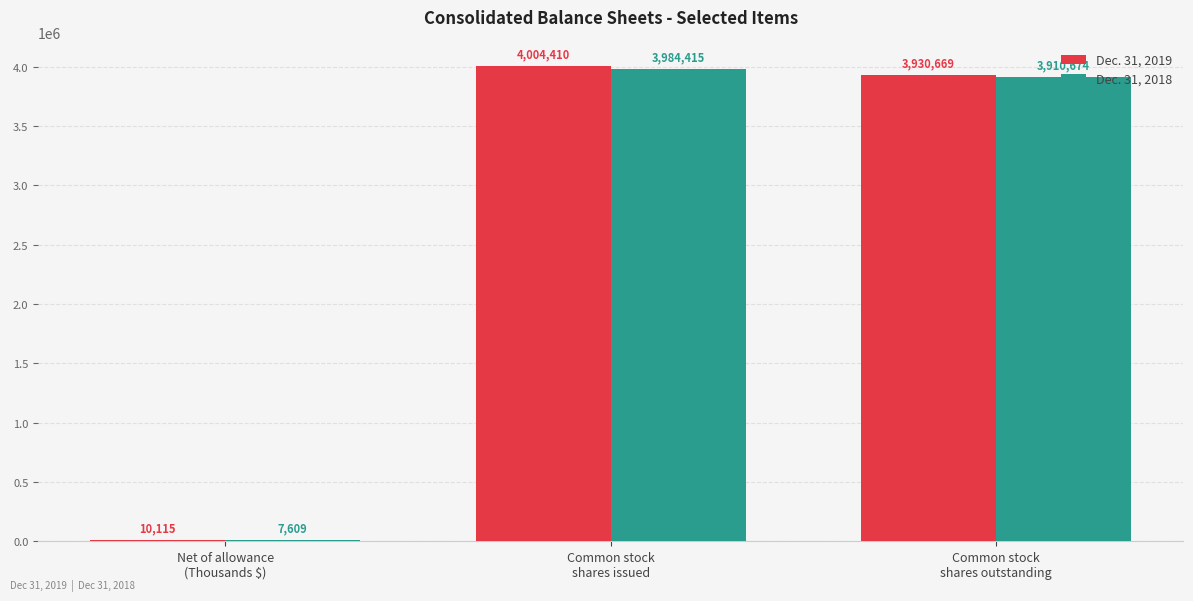

The Dec. 31, 2018 series shows 7609 at Net of allowance
(Thousands $). True or false?

True